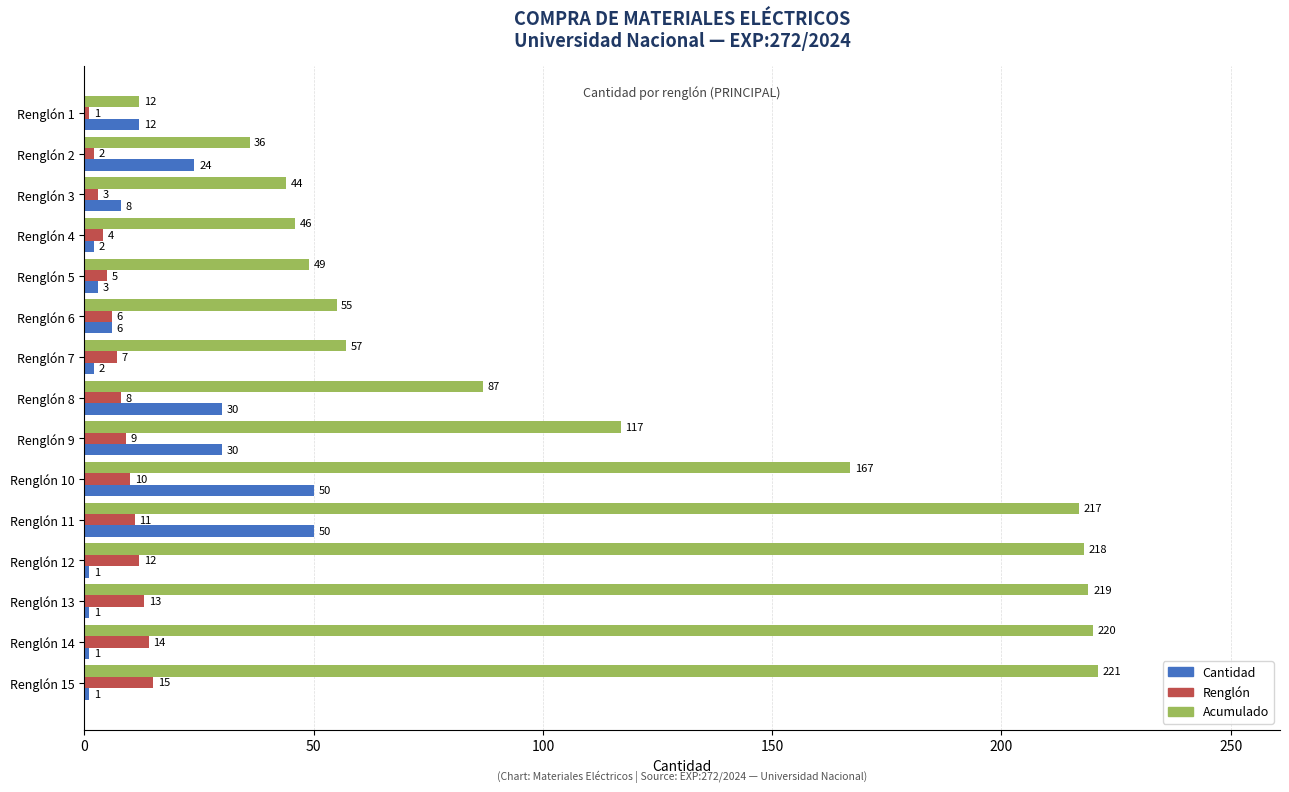

What is the difference between the maximum and minimum values in the Acumulado series?

209